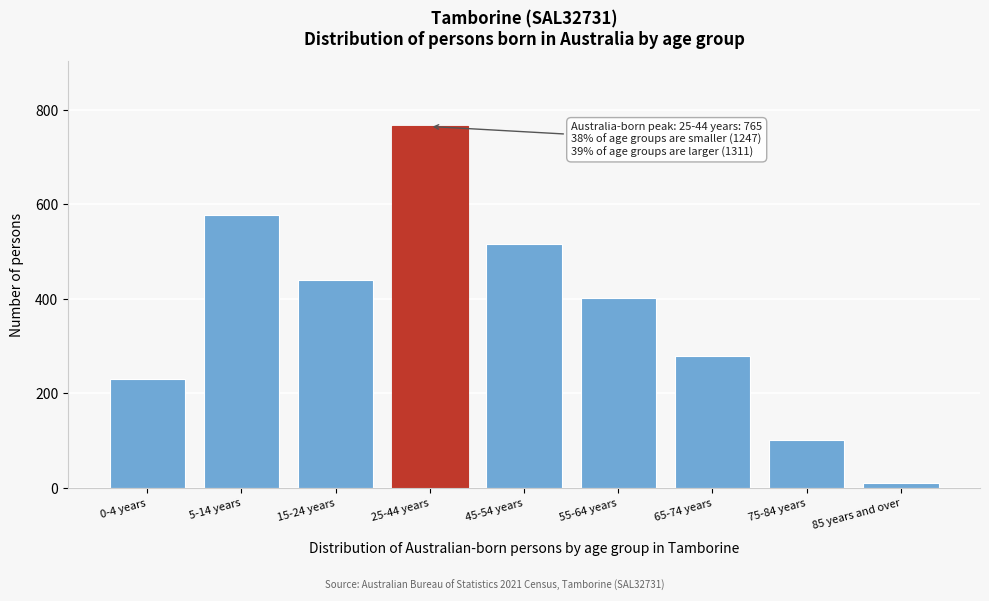

Reading left to right, list all the values displayed in this chart.

230	577	440	765	517	402	280	102	10